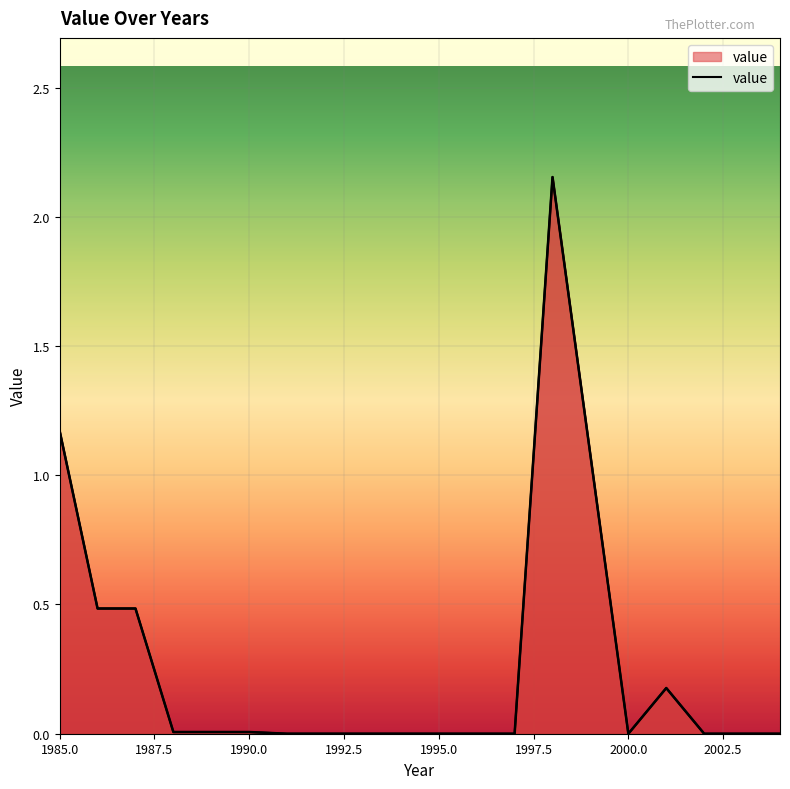

Which label corresponds to the largest value in the chart?

1998